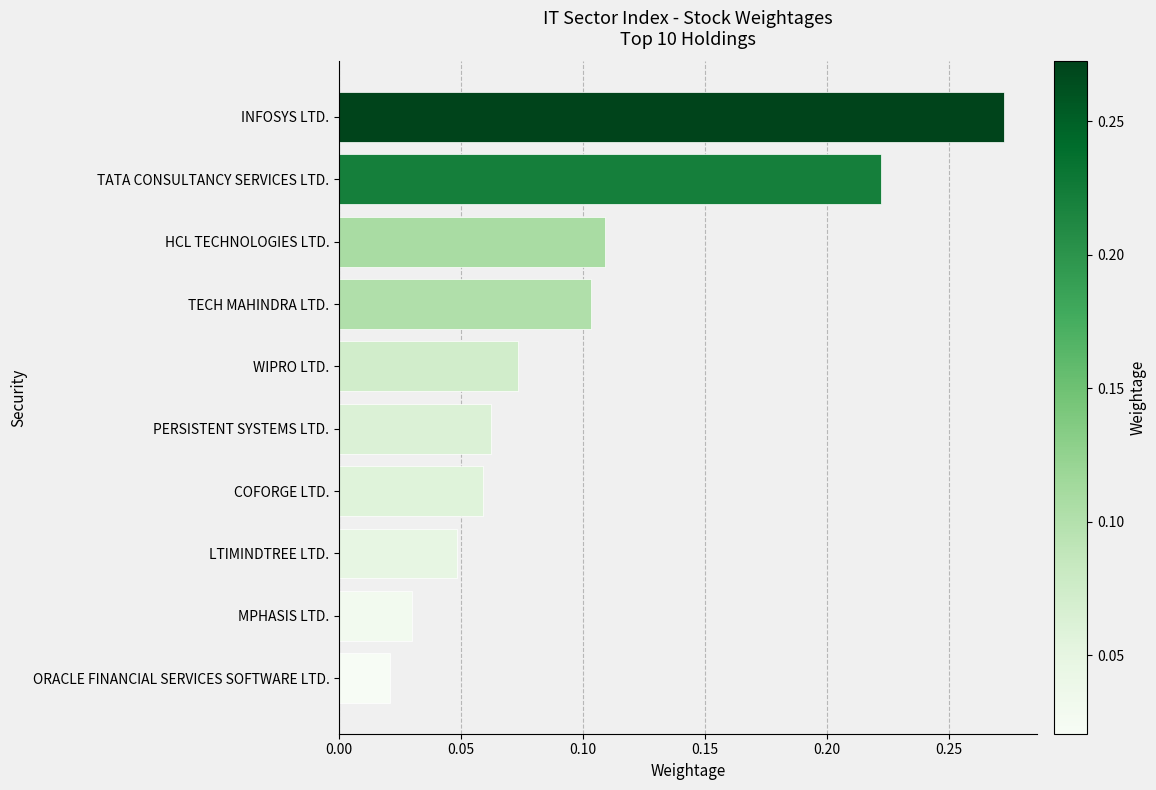

What is the label of the 9th bar from the top?

MPHASIS LTD.